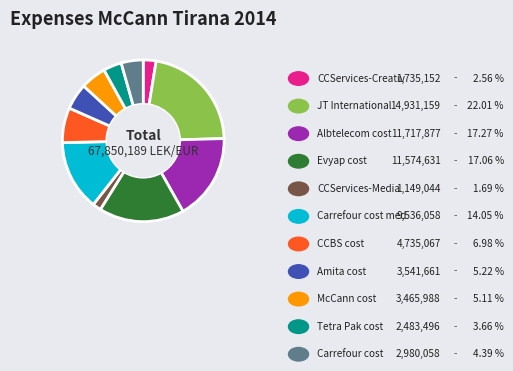

Does any single category account for the majority?

No